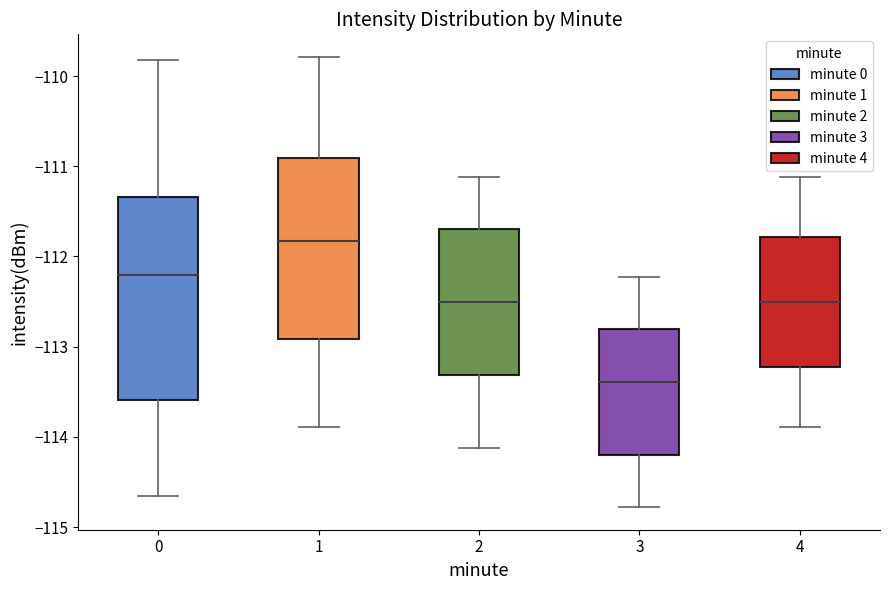

Which box has the highest median line?

1